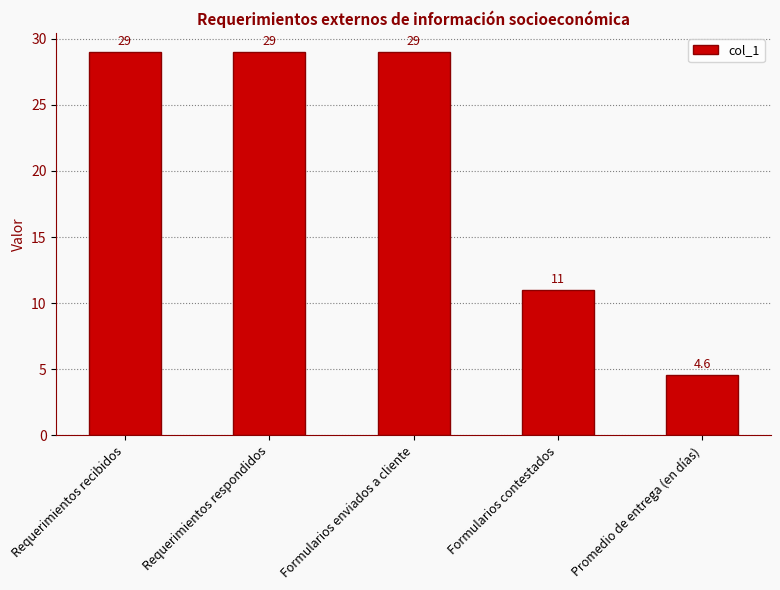

At which label is the value closest to 16?

Formularios contestados